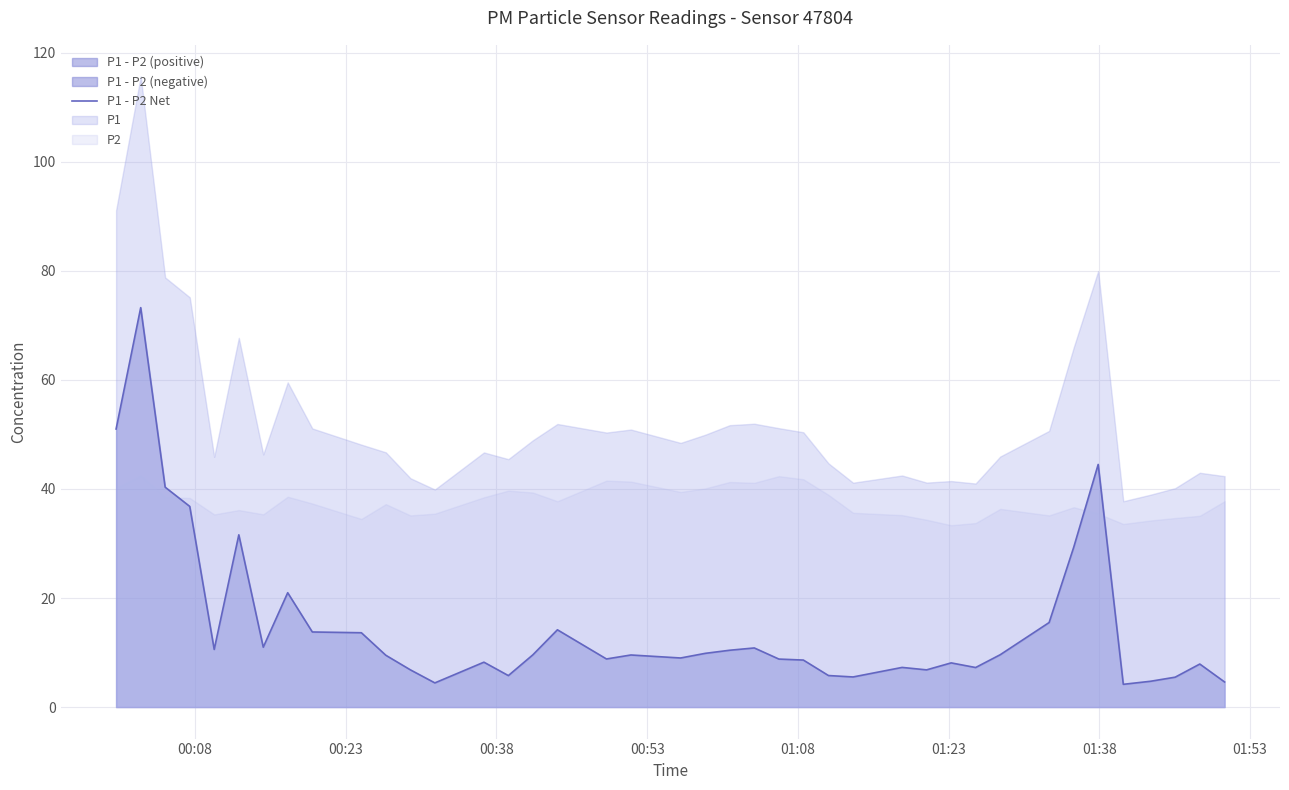

How many values exceed 9?

21